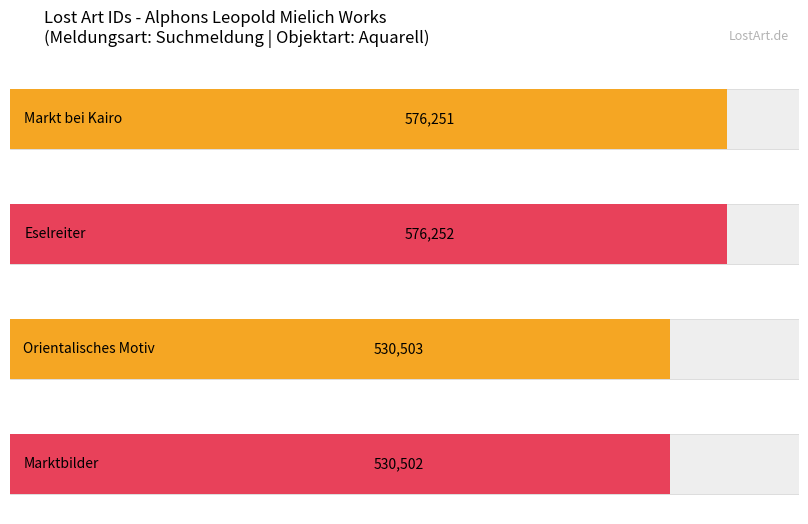

What is the difference between the maximum and minimum values?

45750